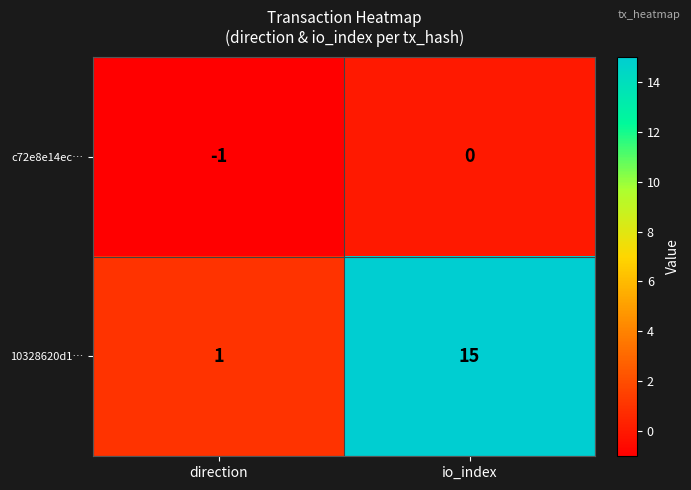

How many data points in 10328620d1… are less than 15?

1